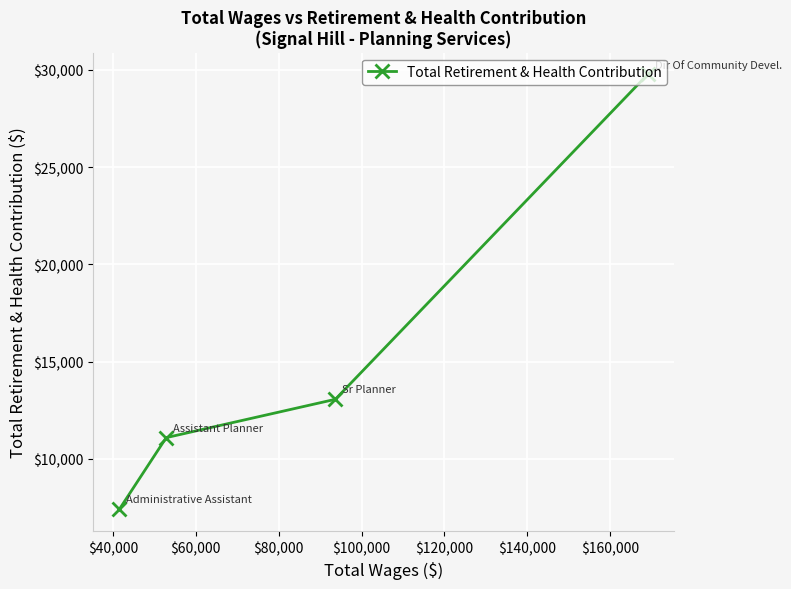

Reading left to right, extract all data points from this chart.

7391	11084	13056	29766